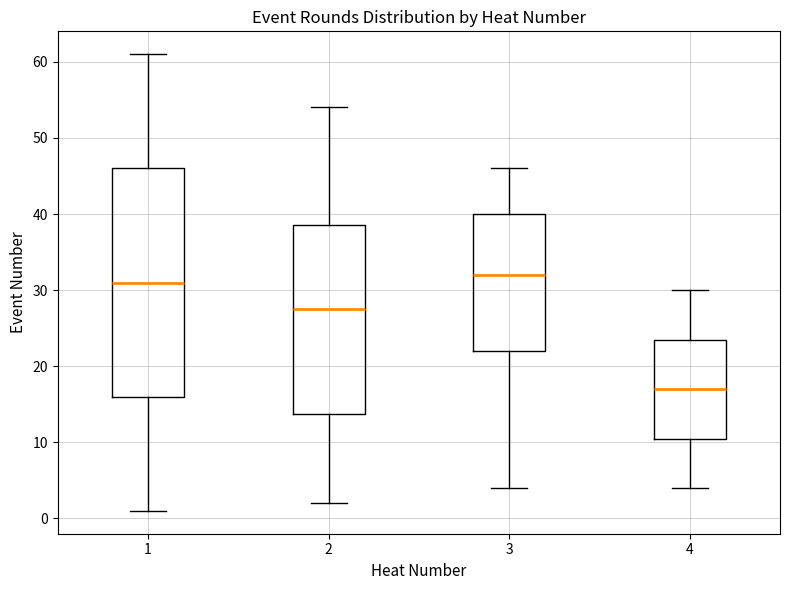

Which box has the highest median line?

3